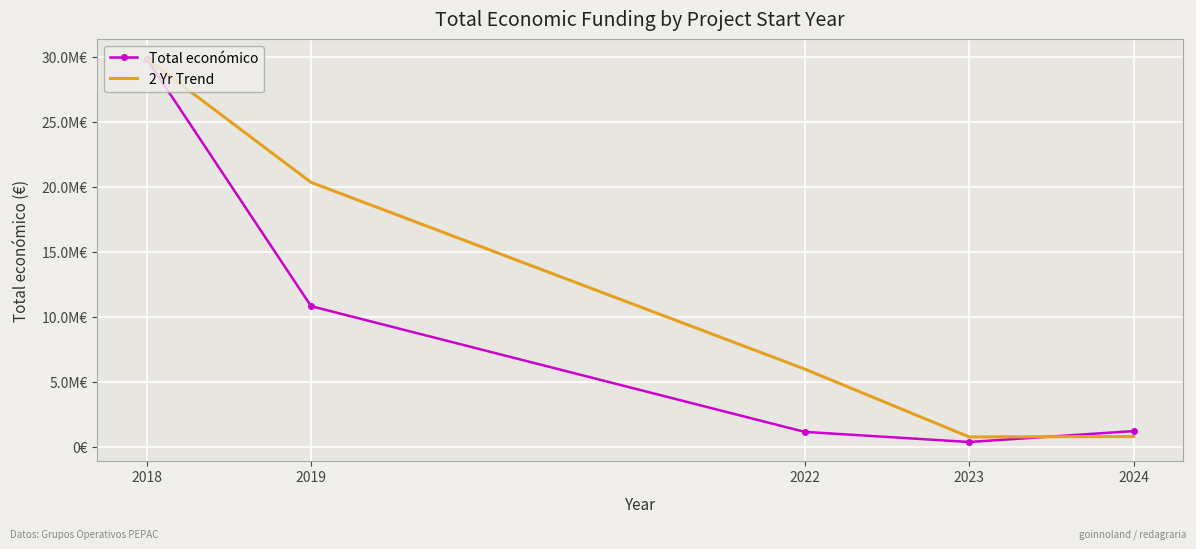

Between which two adjacent categories do Total económico and 2 Yr Trend first intersect?

2023 and 2024